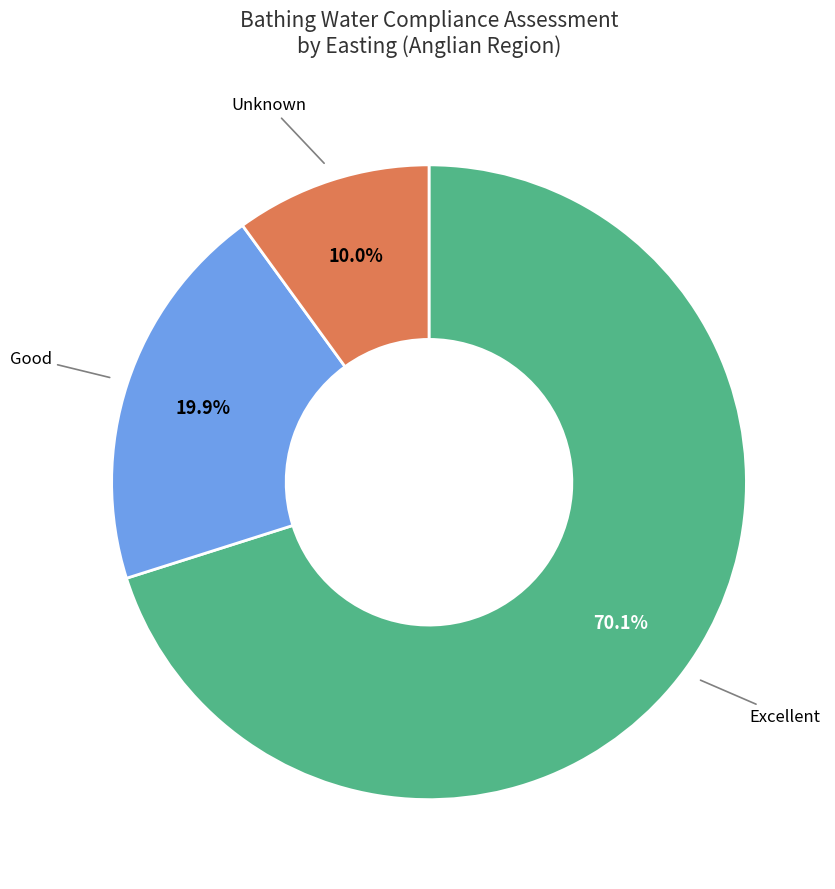

Between Good and Excellent, which is larger?

Excellent